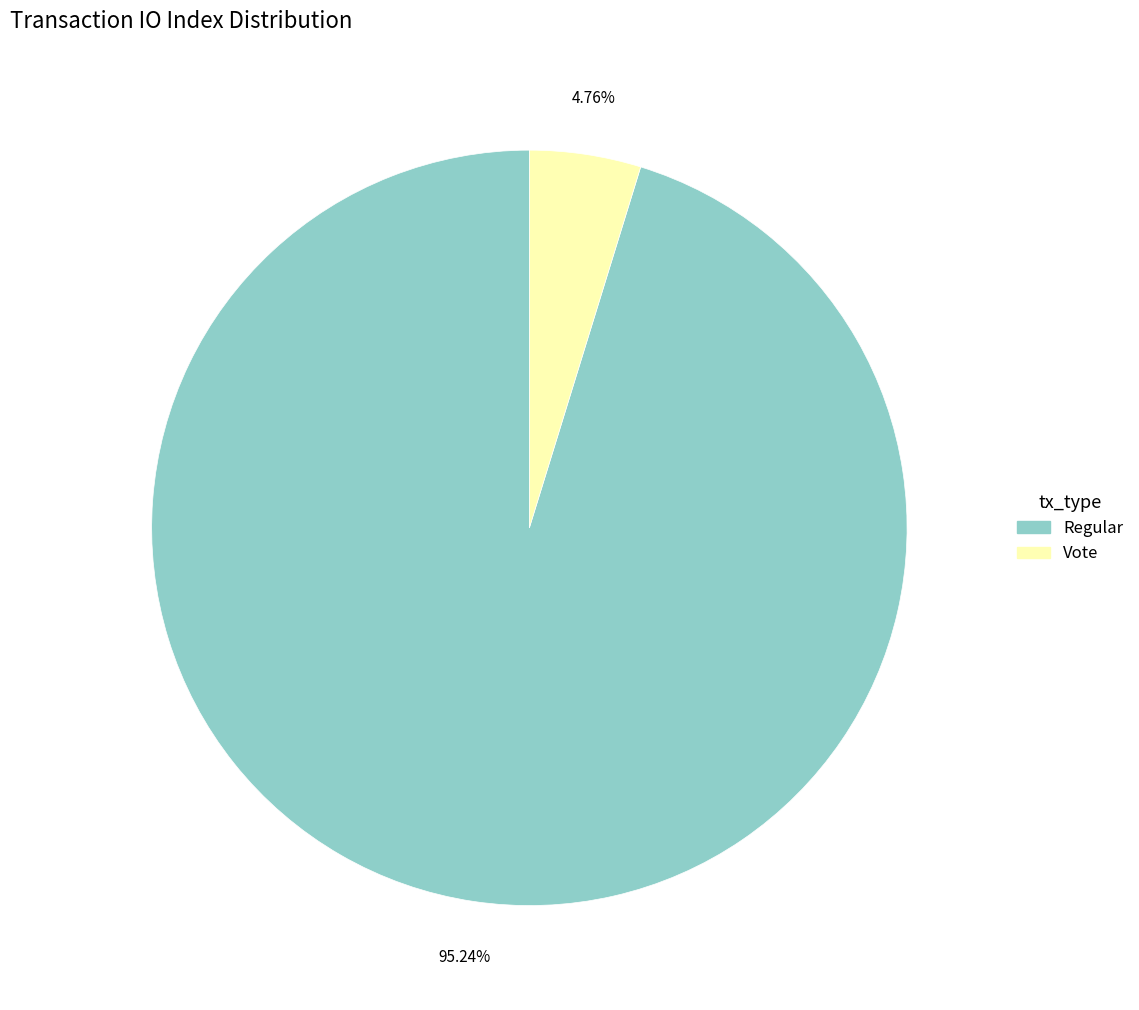

How many segments does this pie chart have?

2